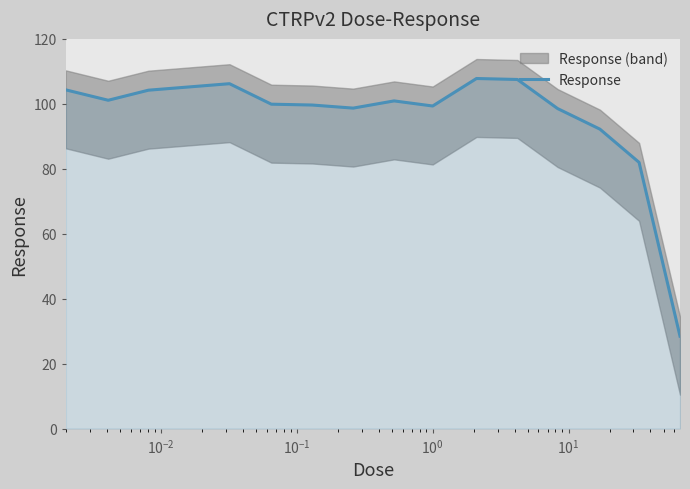

What is the highest value of the Response series?

107.8